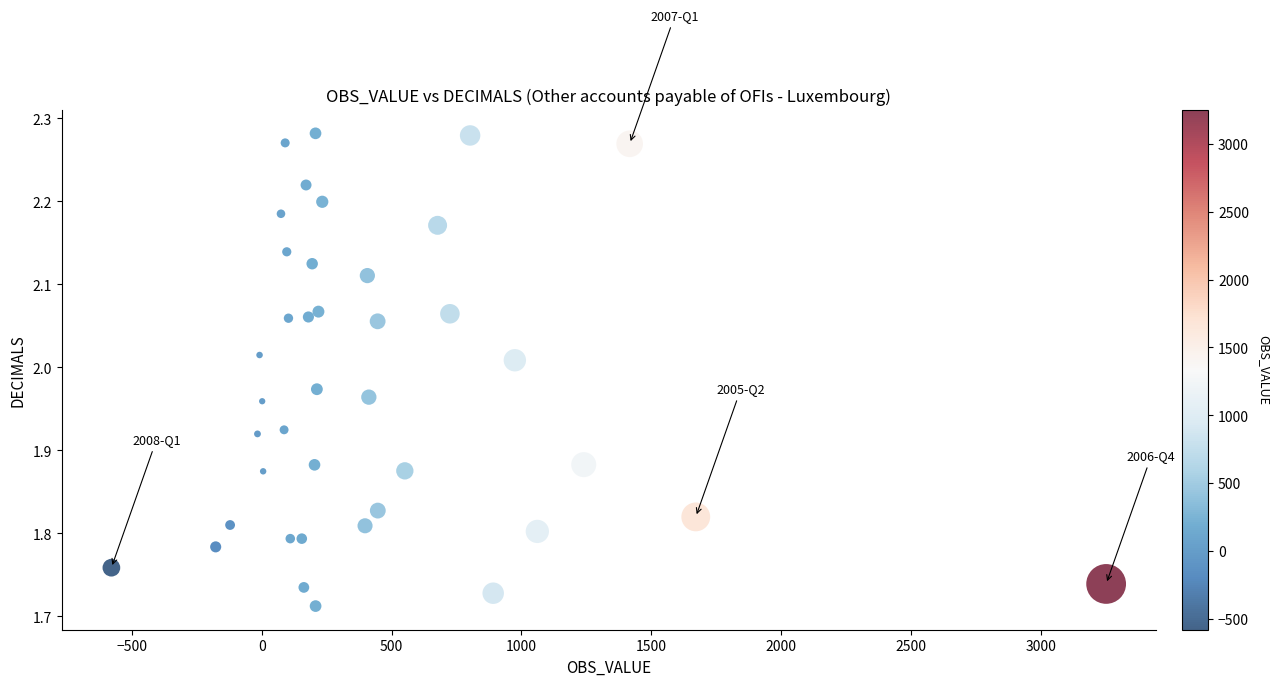

What is the range of Y values (max minus min)?

0.6